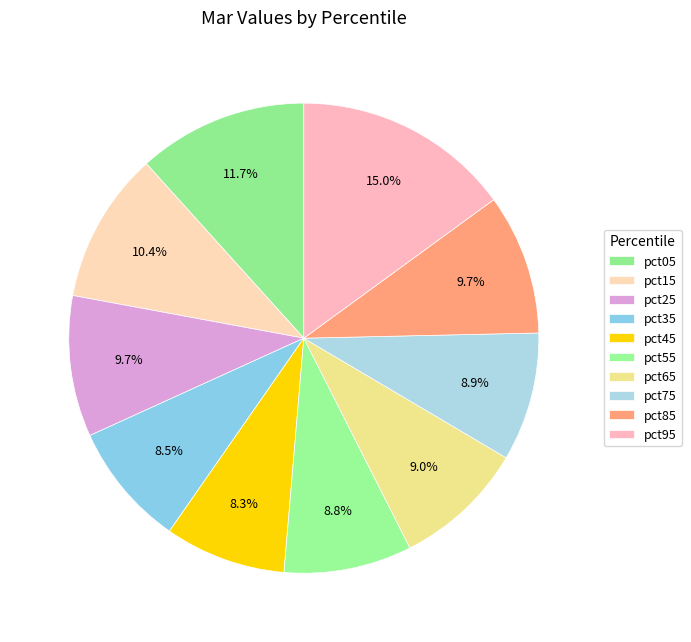

Which has a higher value, pct95 or pct85?

pct95